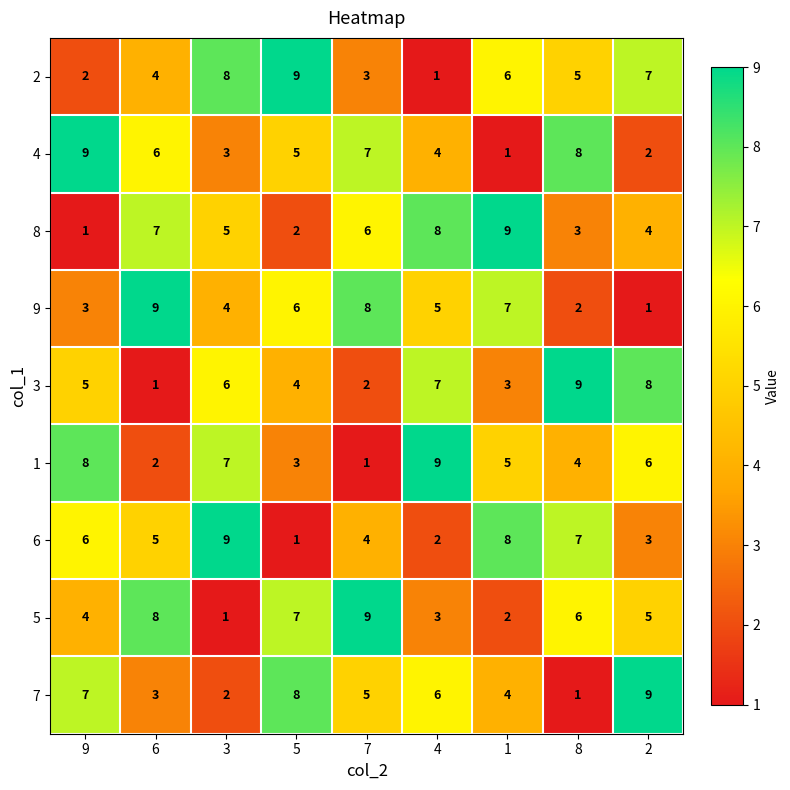

At which label is 8 closest to 5?

3